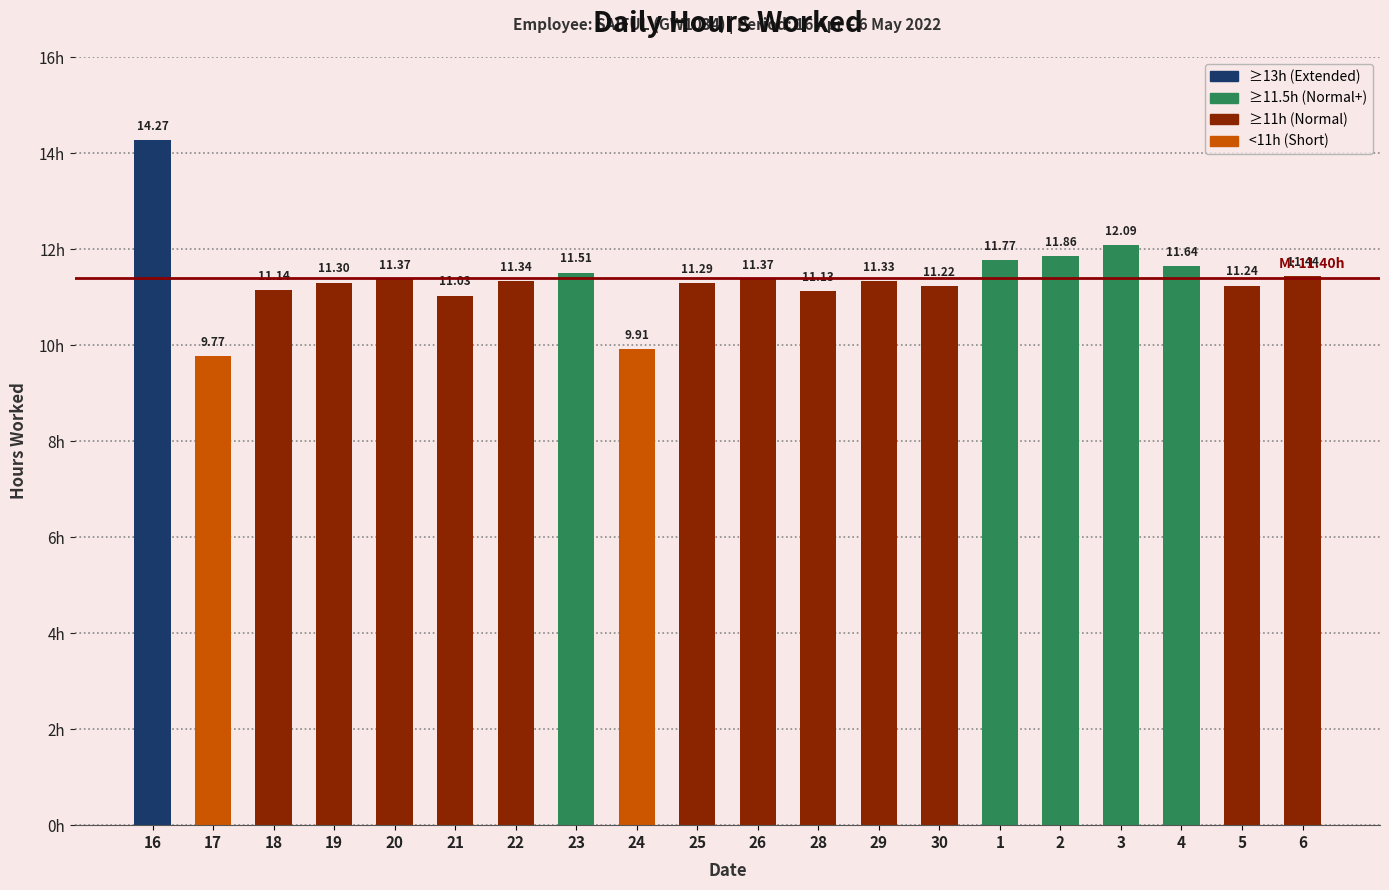

Is it true that the value at 28 is 11.1?

True